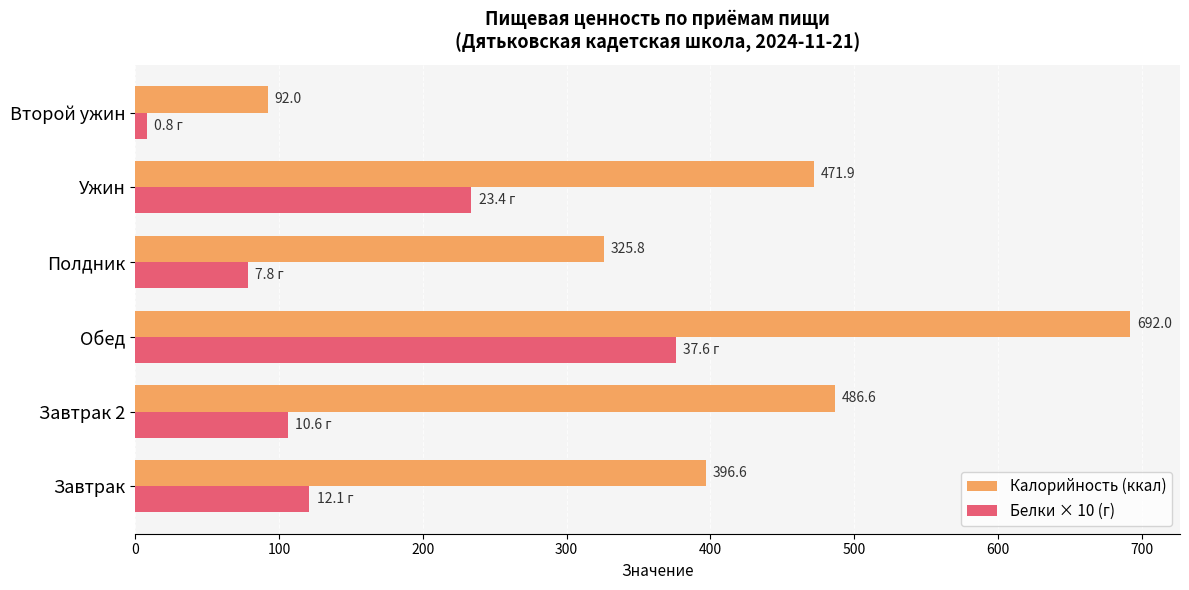

What is the difference between the maximum and minimum values in the Калорийность (ккал) series?

600.0